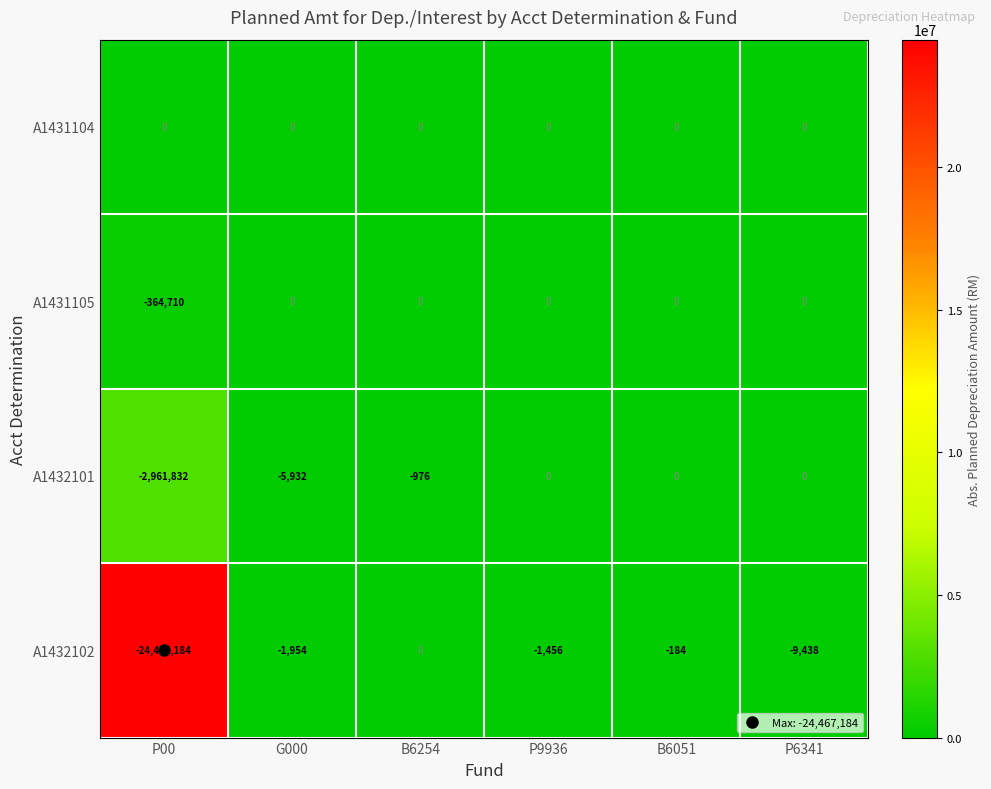

The A1431104 series shows 0 at P9936. True or false?

True